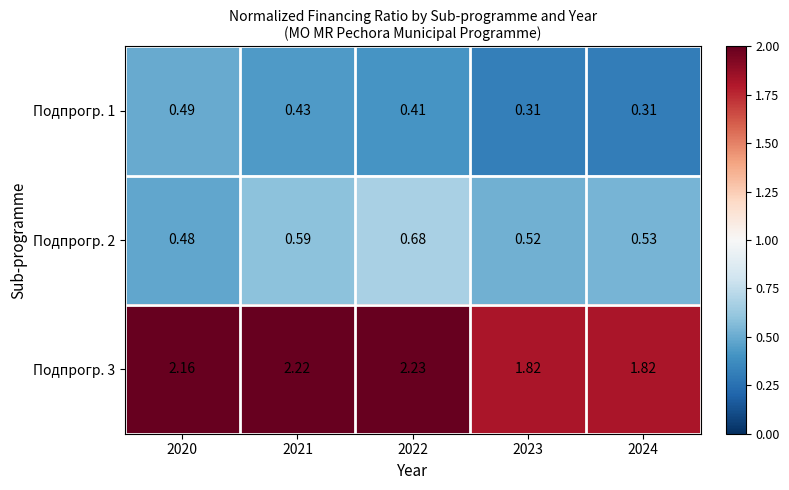

Count the number of categories in the chart.

5